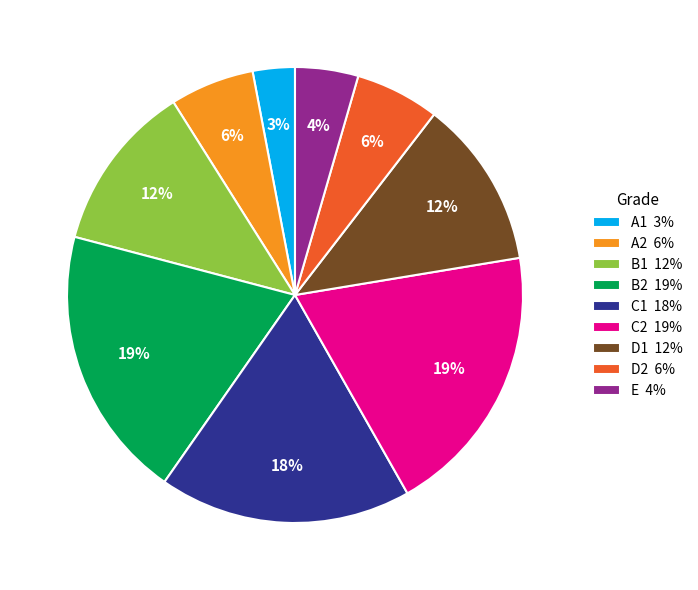

Approximately how many times larger is the value at A2 compared to D2?

1.0